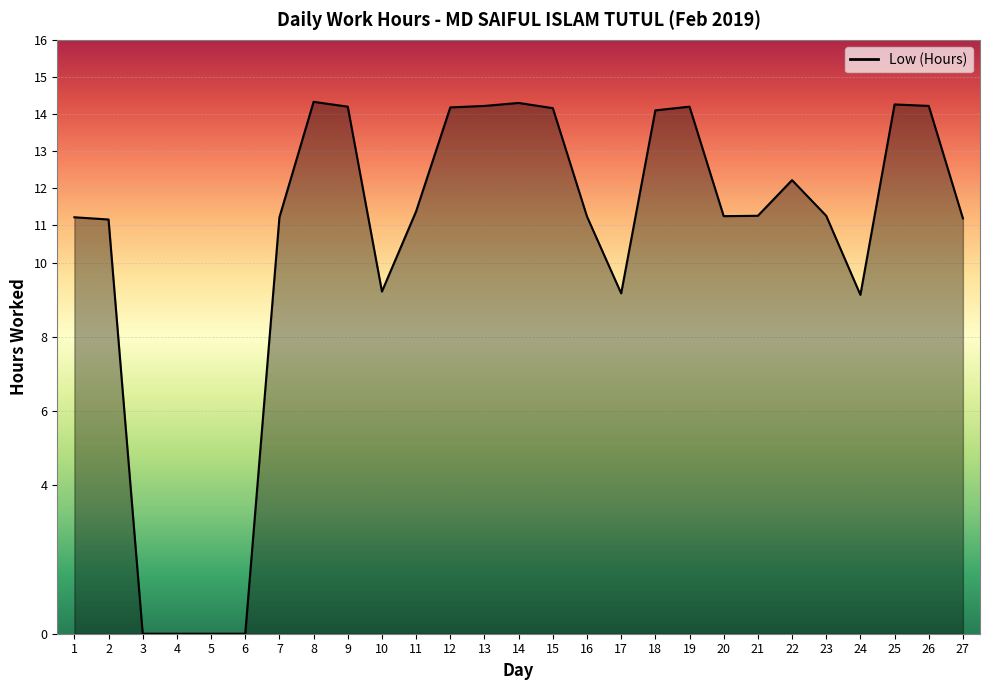

What is the greatest value displayed?

14.3